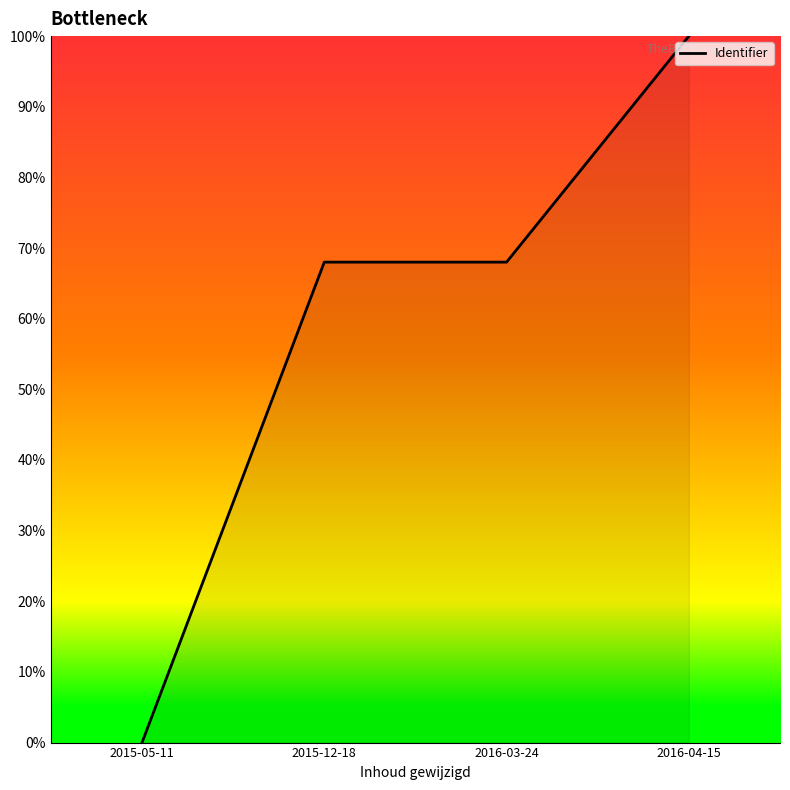

Is it true that the value at 2016-04-15 is 164.2?

False